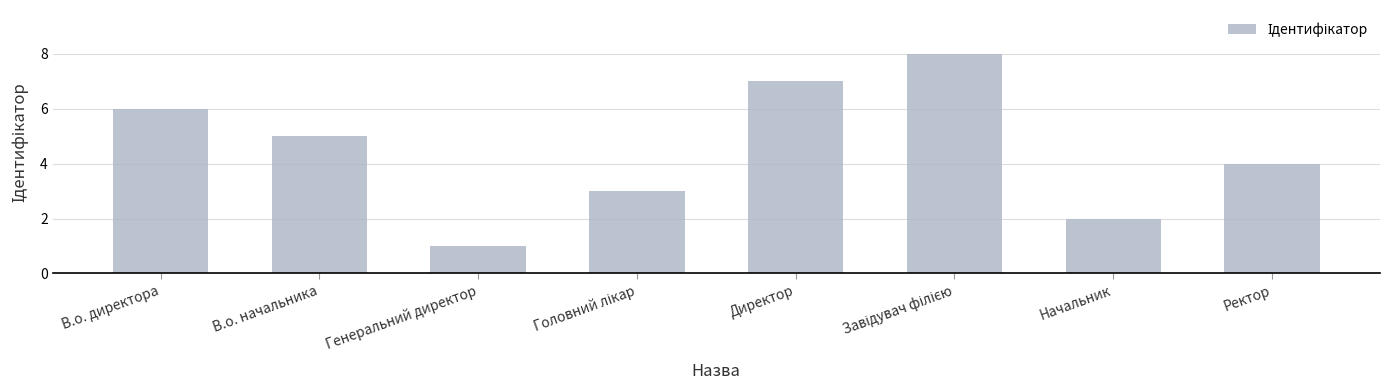

Between Директор and Ректор, which is larger?

Директор